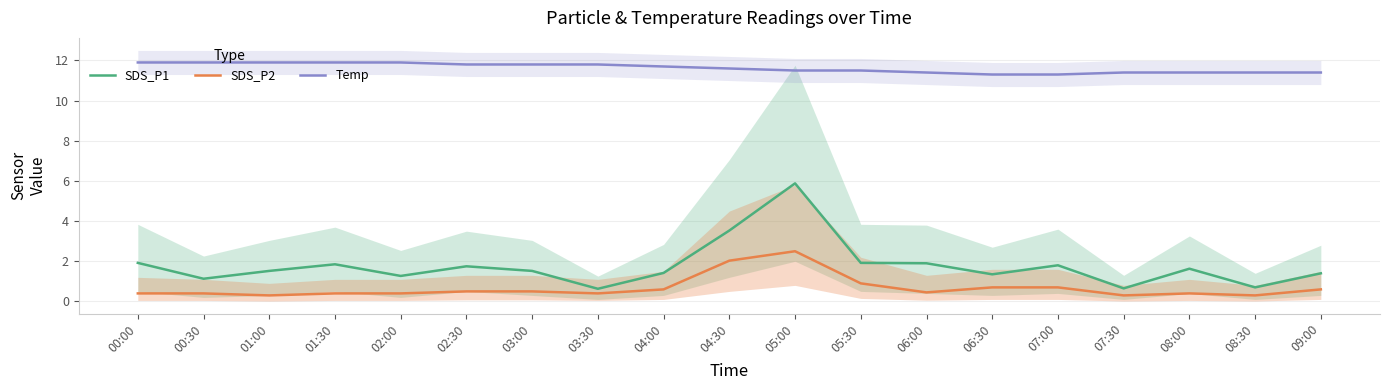

Where does the SDS_P1 series first go above 1?

00:00